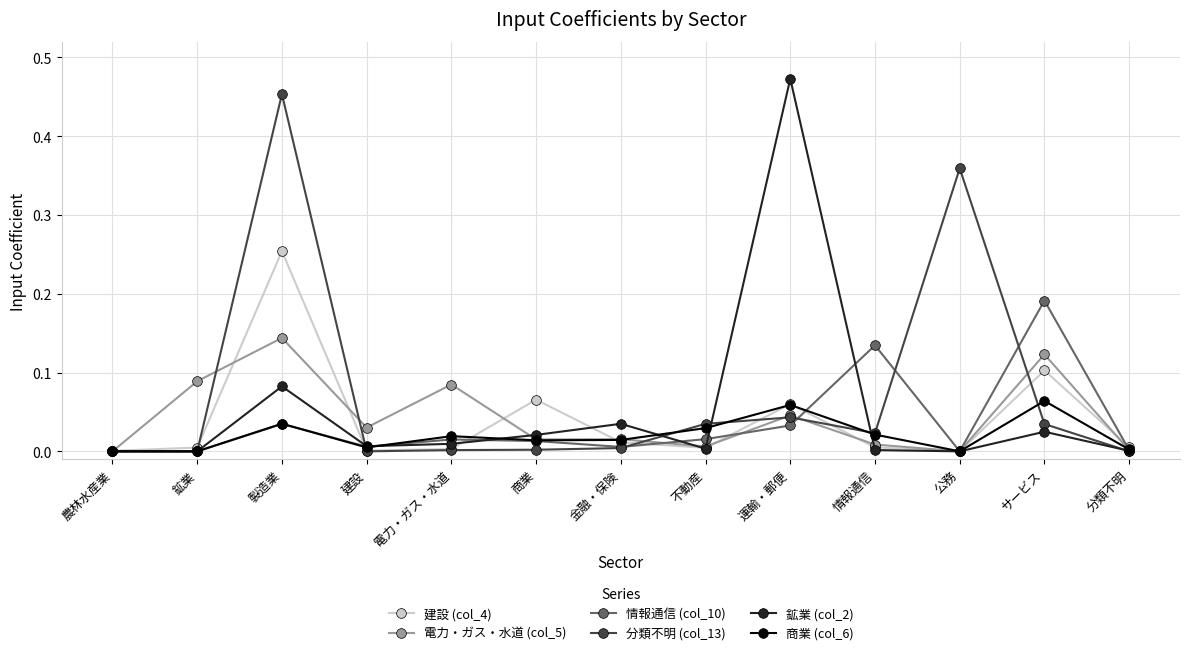

What is the label of the 7th point from the left?

金融・保険